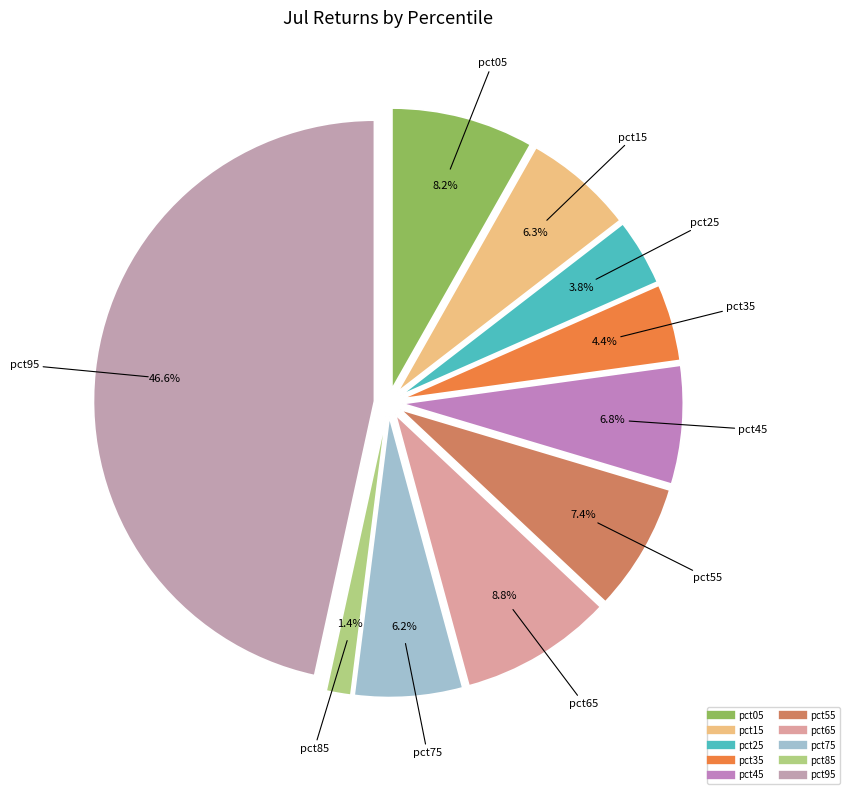

What portion of the pie excludes pct85?

98.6%